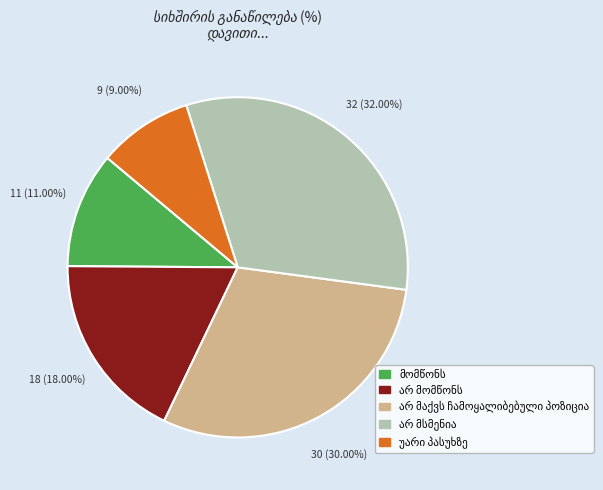

Is there a majority slice in this chart?

No